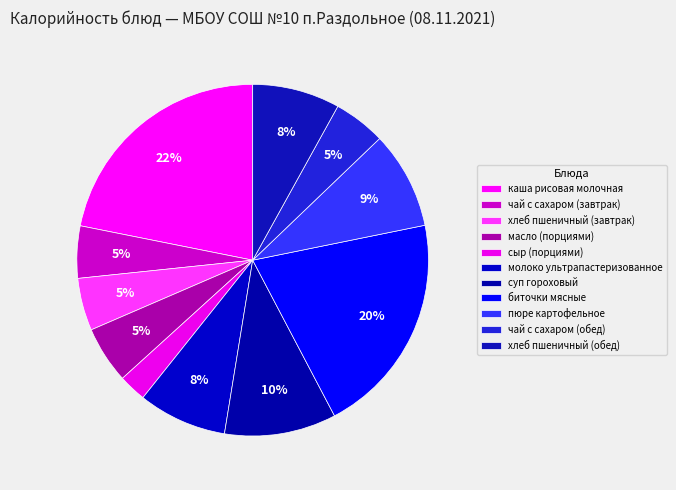

What is the ratio of the value at молоко ультрапастеризованное to the value at чай с сахаром (обед)?

1.7